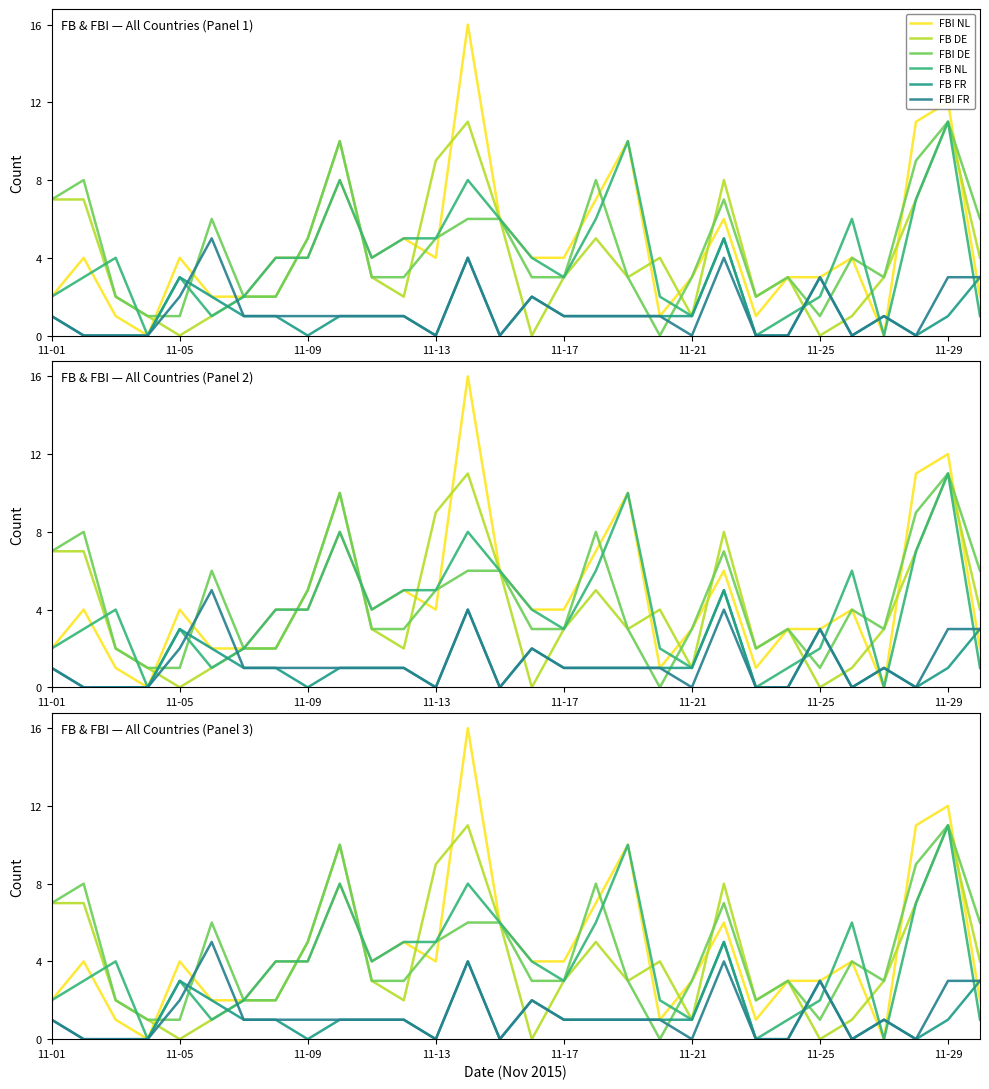

Is the value of FB NL at 11-29 greater than the value of FBI NL at 12?

No